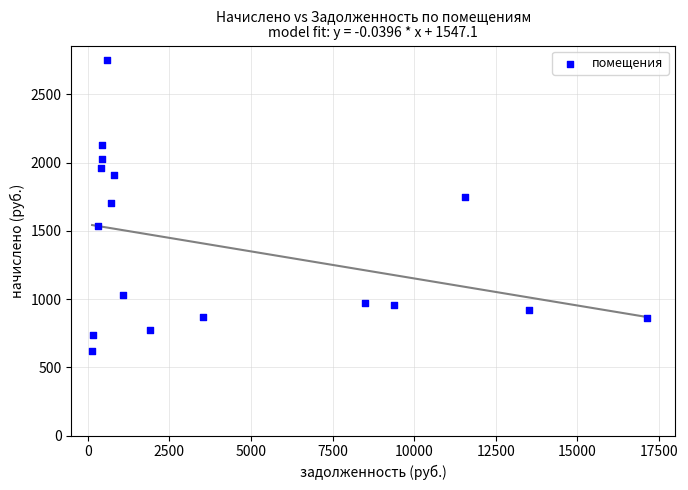

What is the range of Y values (max minus min)?

2128.1